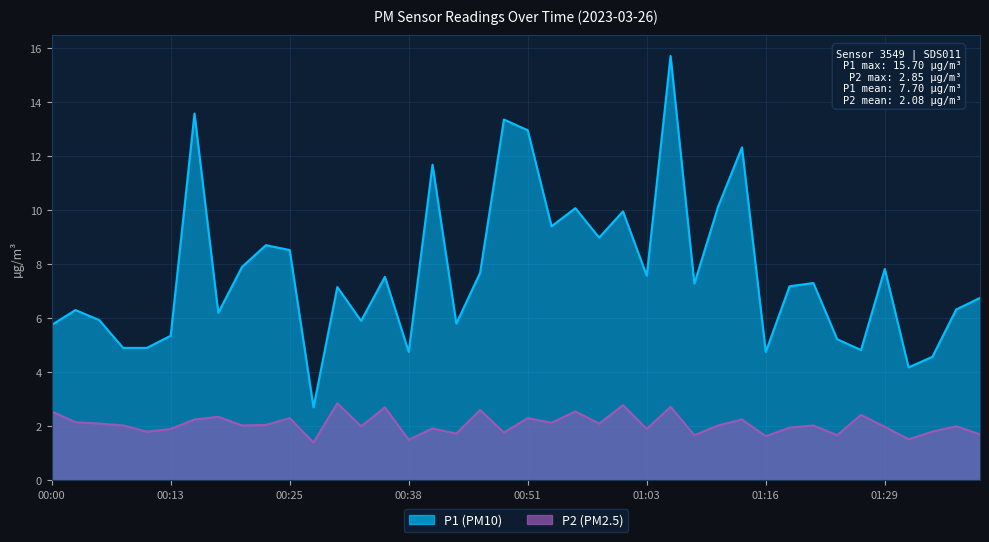

Which label corresponds to the largest value in the chart?

01:06